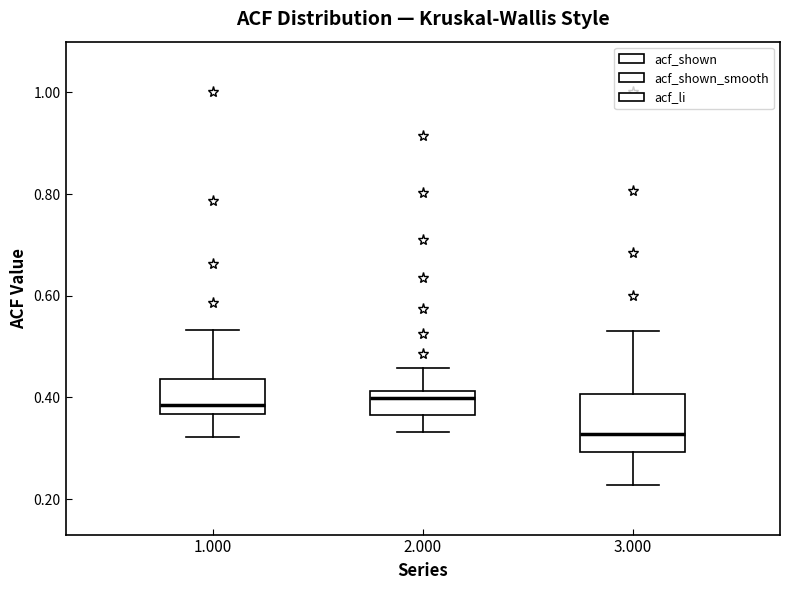

Reading left to right, transcribe this box plot: for each box, give where its median line is, the range the box spans, and where its two whiskers end, as read against the y-axis. The values are not printed on the chart, so give them approximately, as read against the axis.

1.000: median 0.38, box 0.36 to 0.44, whiskers 0.32 to 0.54
2.000: median 0.40, box 0.36 to 0.42, whiskers 0.34 to 0.46
3.000: median 0.32, box 0.30 to 0.40, whiskers 0.22 to 0.54